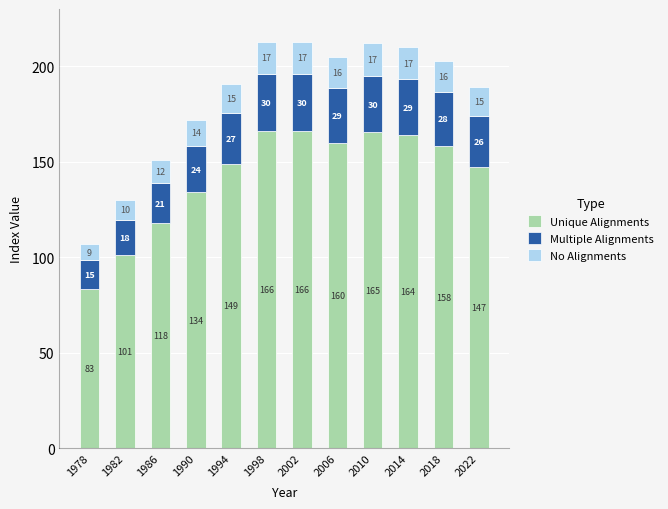

What is the lowest value of the Unique Alignments series?

83.5